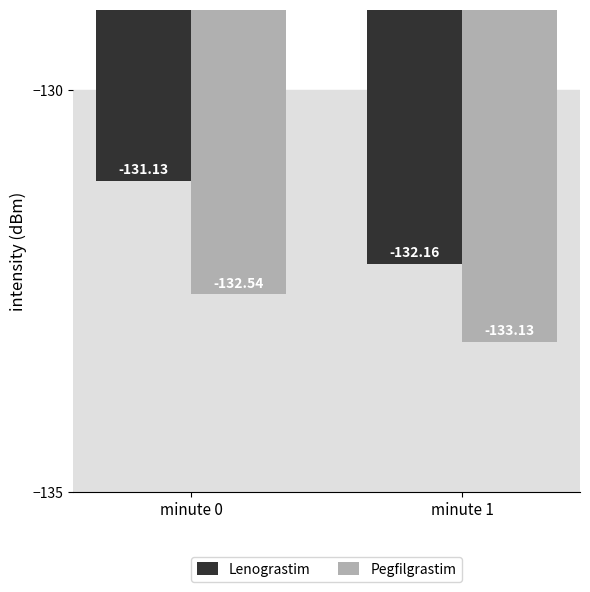

The value of Lenograstim at minute 1 is -76.5. True or false?

False